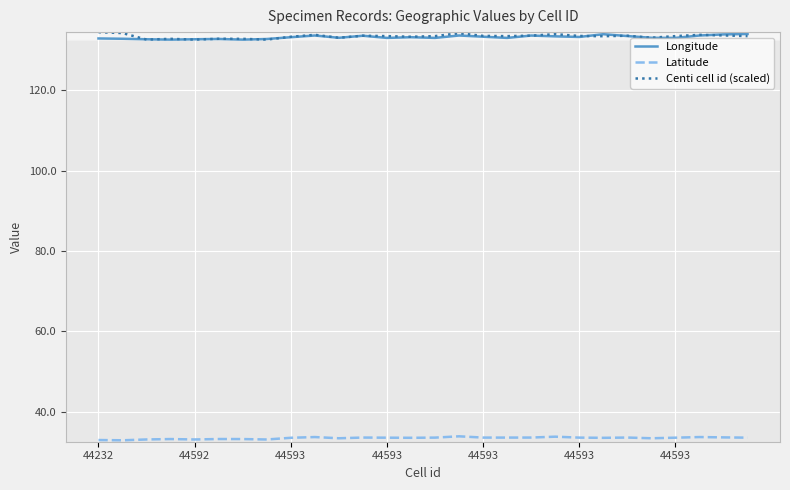

What is the difference between the second highest and second lowest values in the Centi cell id (scaled) series?

1.6